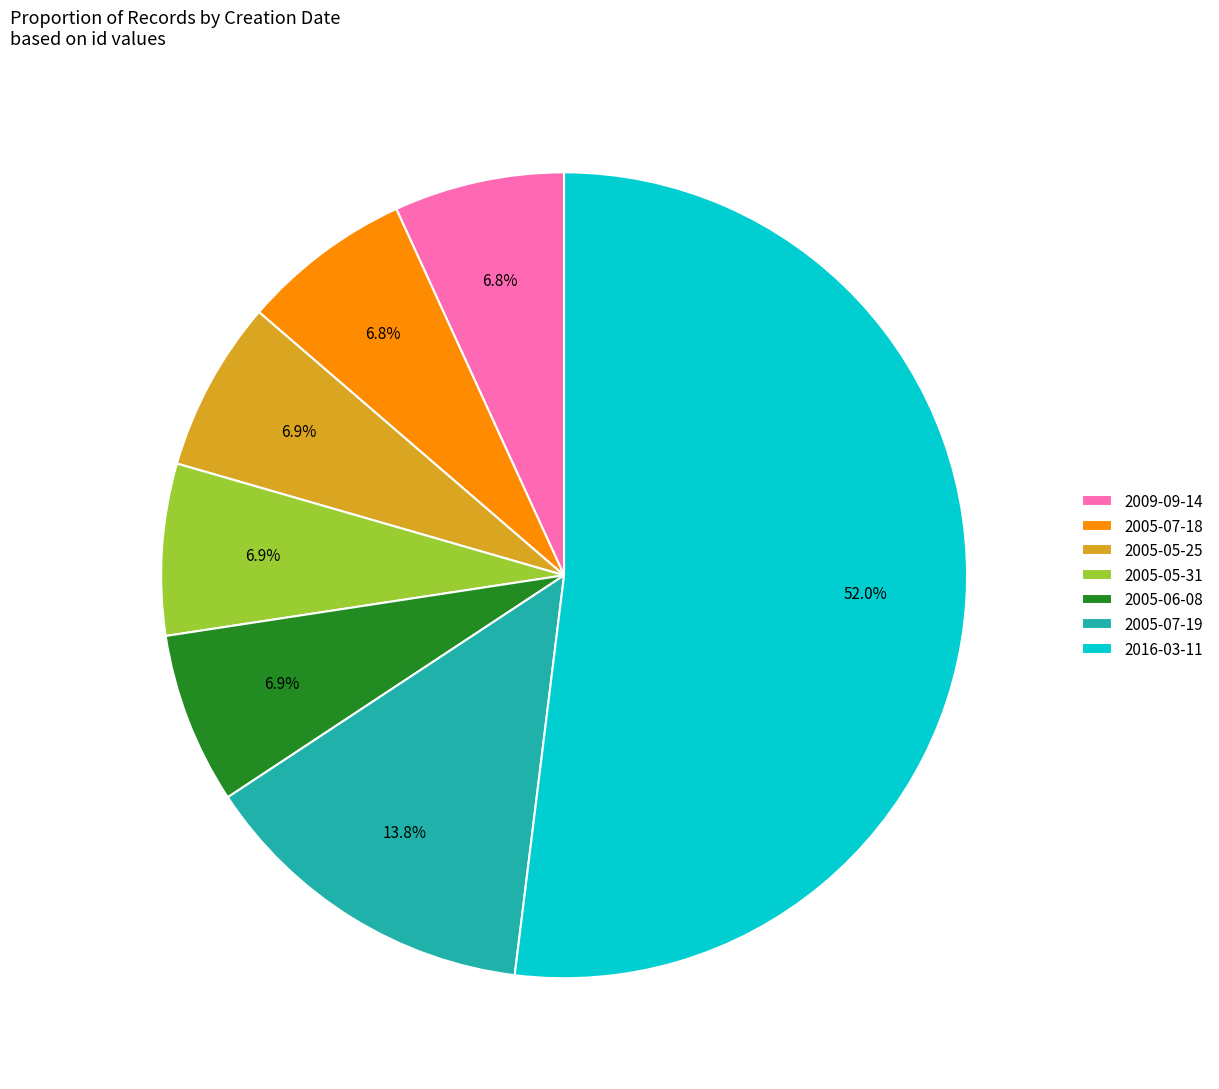

Does 2016-03-11 represent more than half of the total?

Yes